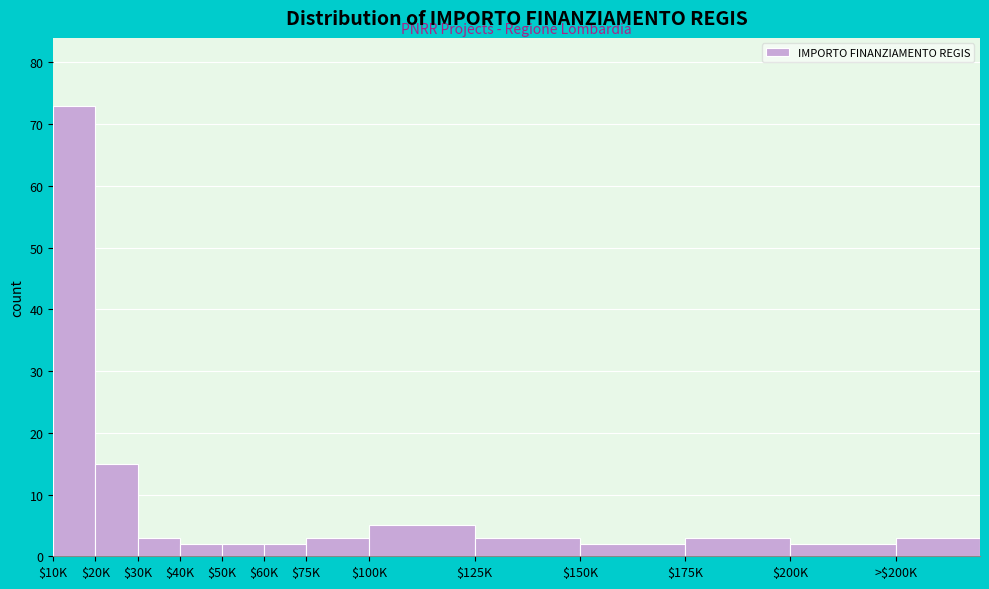

Reading right to left, transcribe all the data shown in this chart.

3	2	3	2	3	5	3	2	2	2	3	15	73